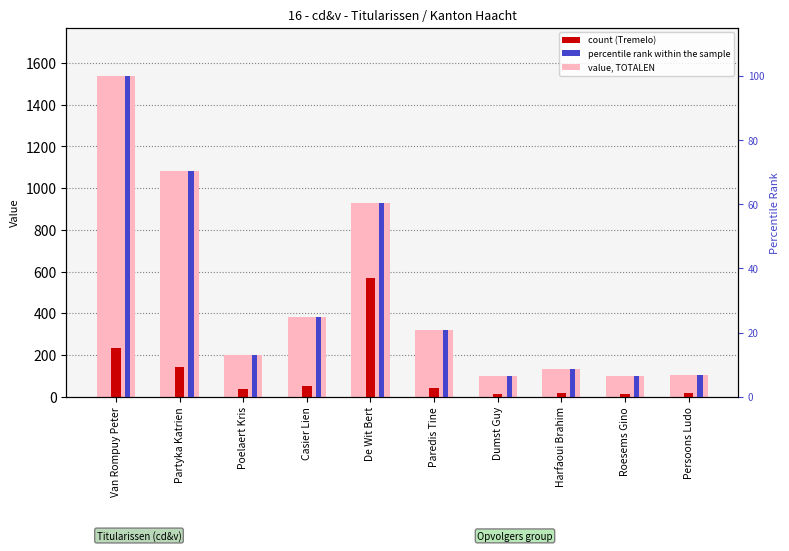

What is the sum of the count (Tremelo) values at Casier Lien and De Wit Bert?

618.0